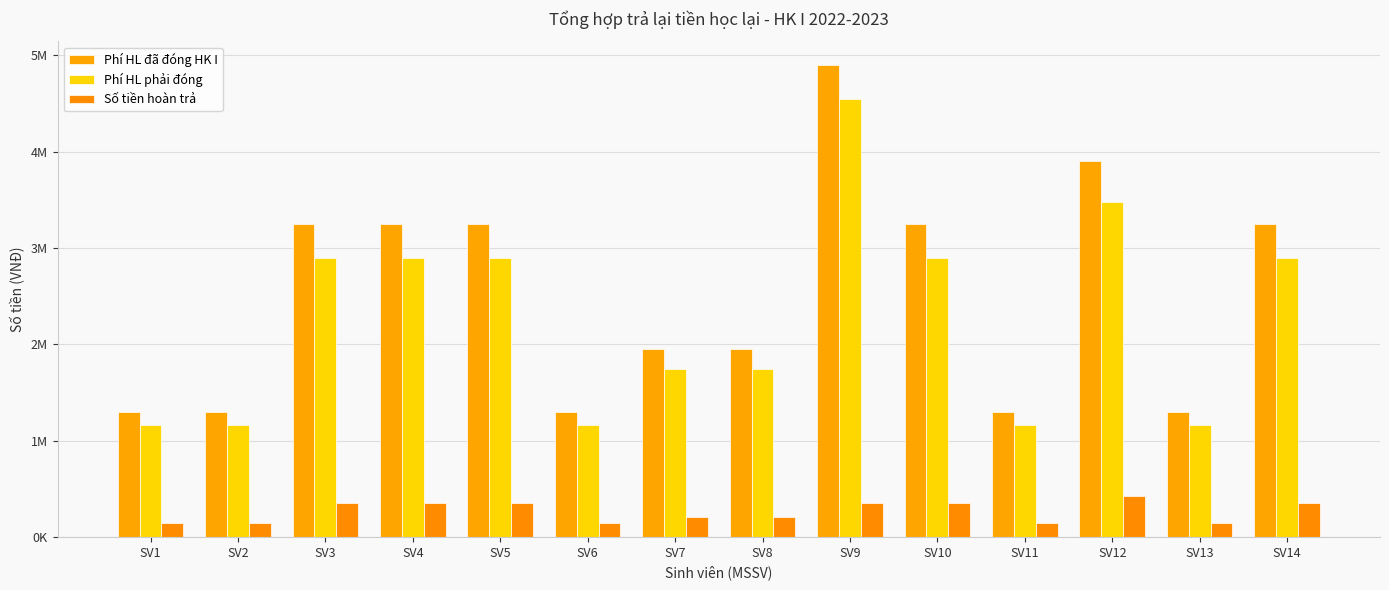

Reading left to right, what are all the values shown in this chart?

Phí HL đã đóng HK I: 1300000	1300000	3250000	3250000	3250000	1300000	1950000	1950000	4900000	3250000	1300000	3900000	1300000	3250000
Phí HL phải đóng: 1160000	1160000	2900000	2900000	2900000	1160000	1740000	1740000	4550000	2900000	1160000	3480000	1160000	2900000
Số tiền hoàn trả: 140000	140000	350000	350000	350000	140000	210000	210000	350000	350000	140000	420000	140000	350000